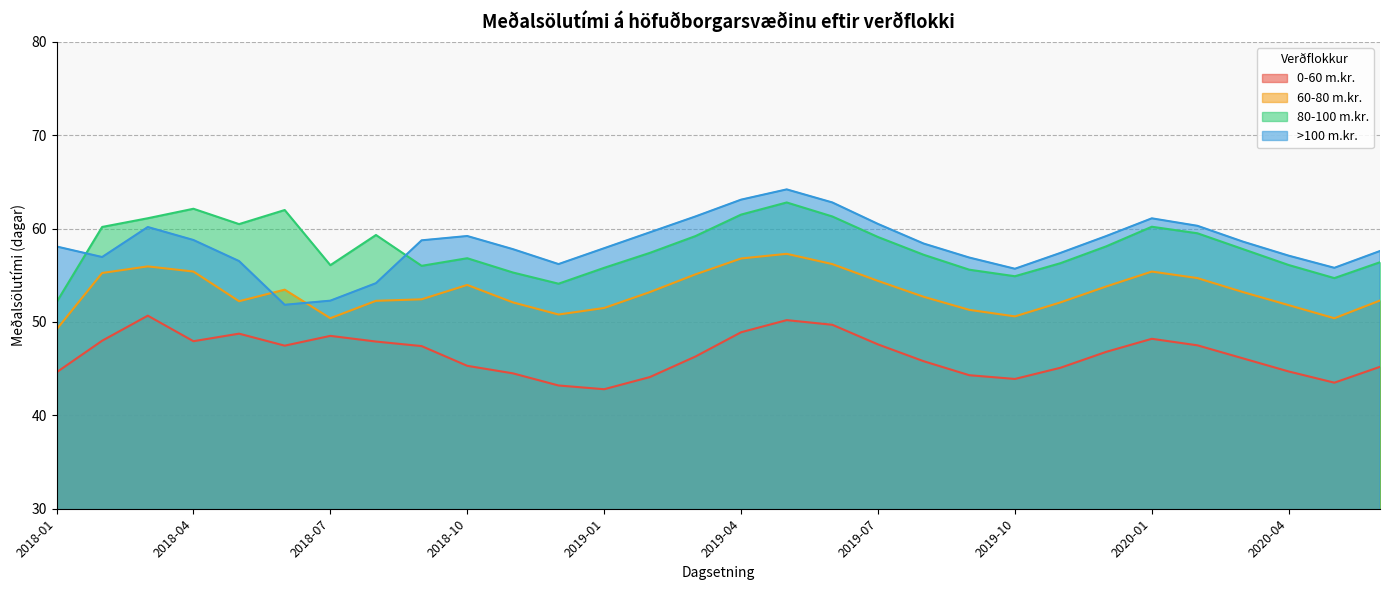

At which category does 80-100 m.kr. reach its first local valley?

2018-05